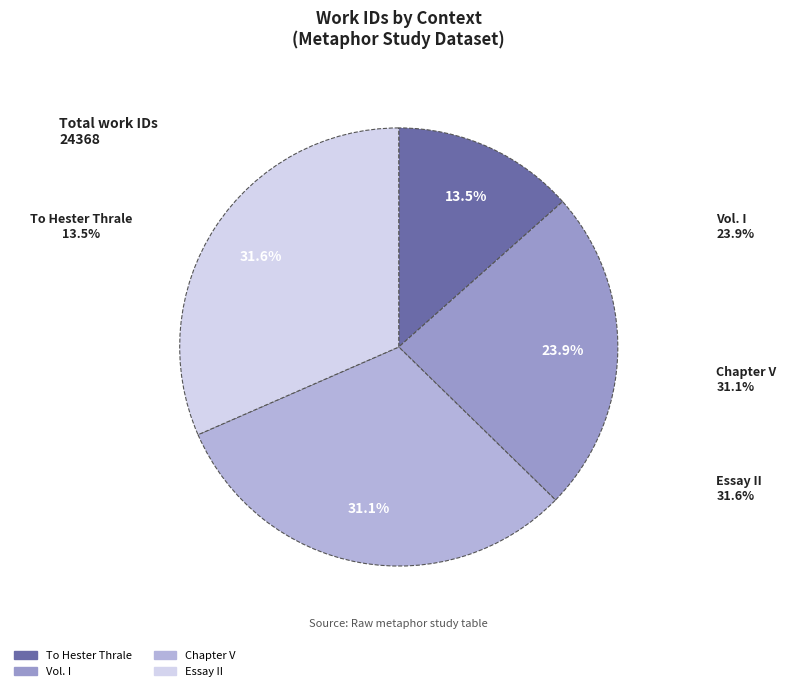

What is the change in value from Vol. I to Essay II?

+1877